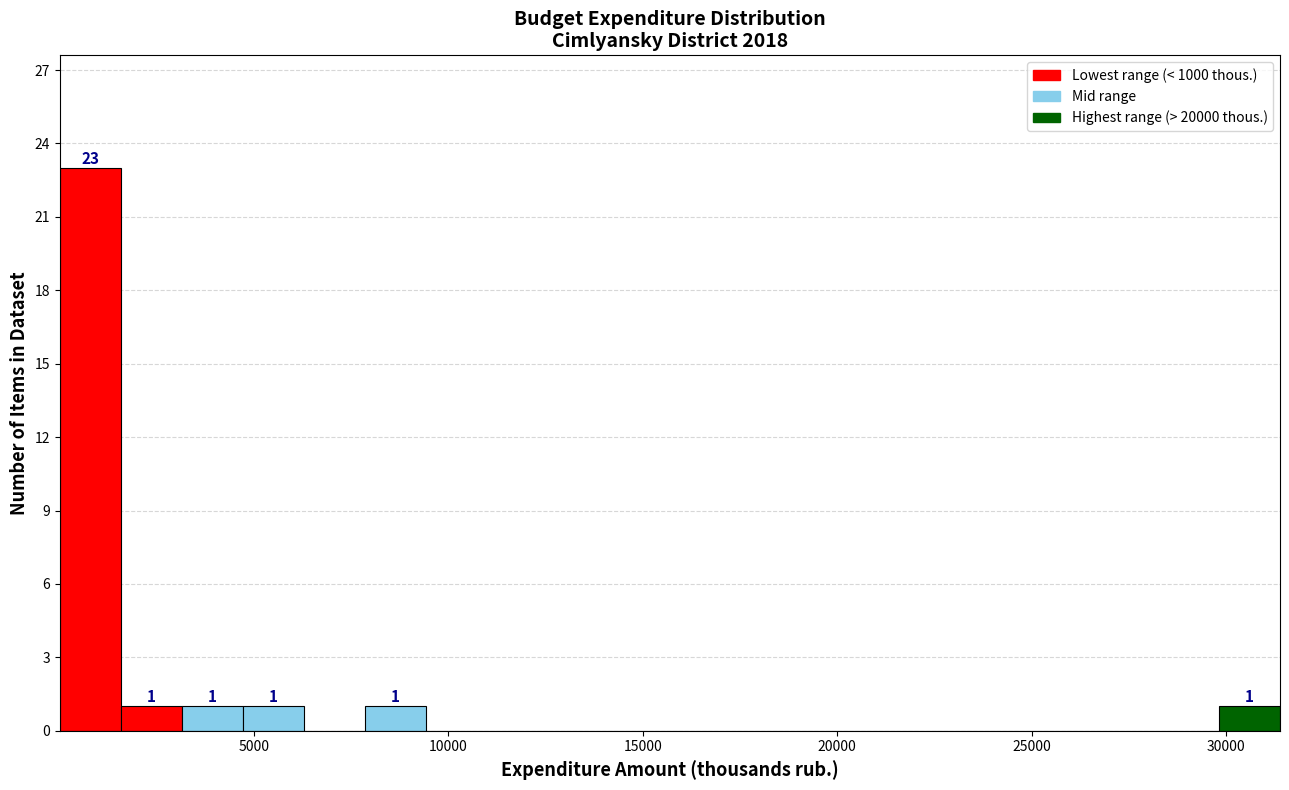

Read against the x-axis, roughly where is the centre of the tallest bar?

1000